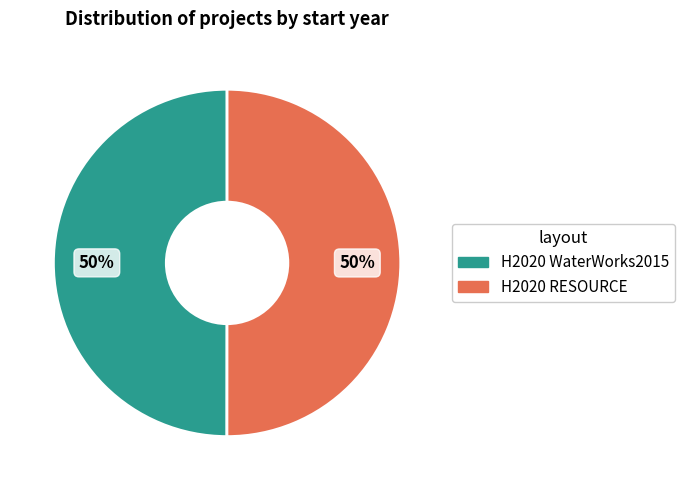

Count the number of slices in the pie.

2